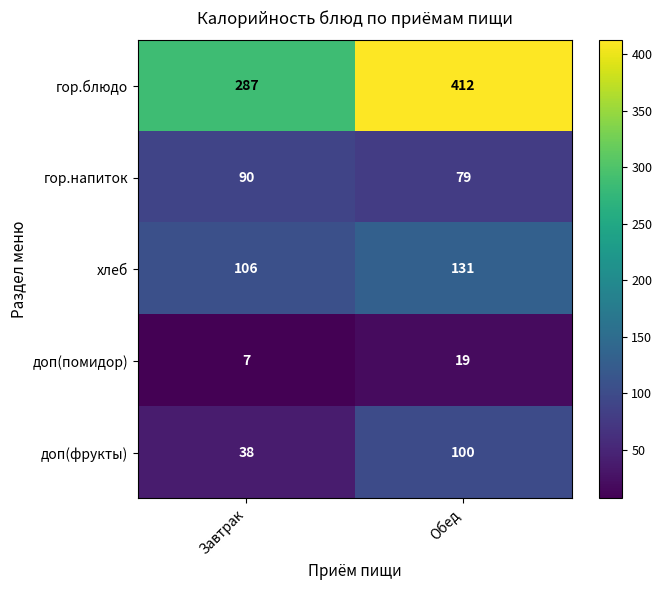

Reading left to right, extract all data points from this chart.

гор.блюдо: 287	412
гор.напиток: 90	79
хлеб: 106	131
доп(помидор): 7	19
доп(фрукты): 38	100